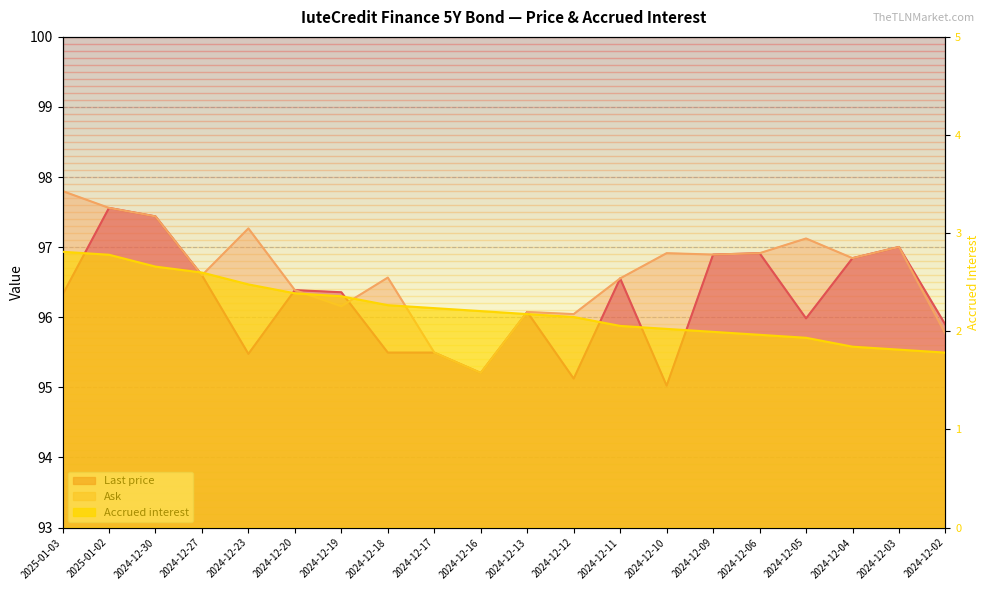

The Last price series shows 96.4 at 2024-12-19. True or false?

True